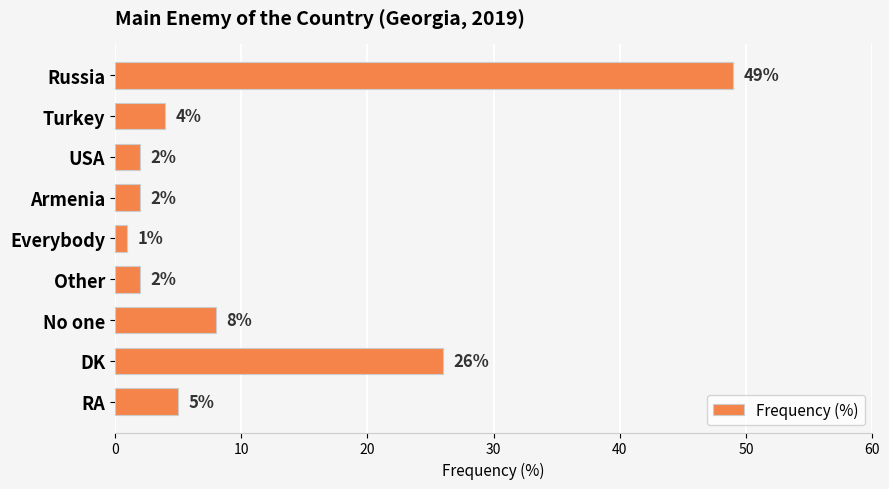

The chart shows a value of 26 at DK. True or false?

True